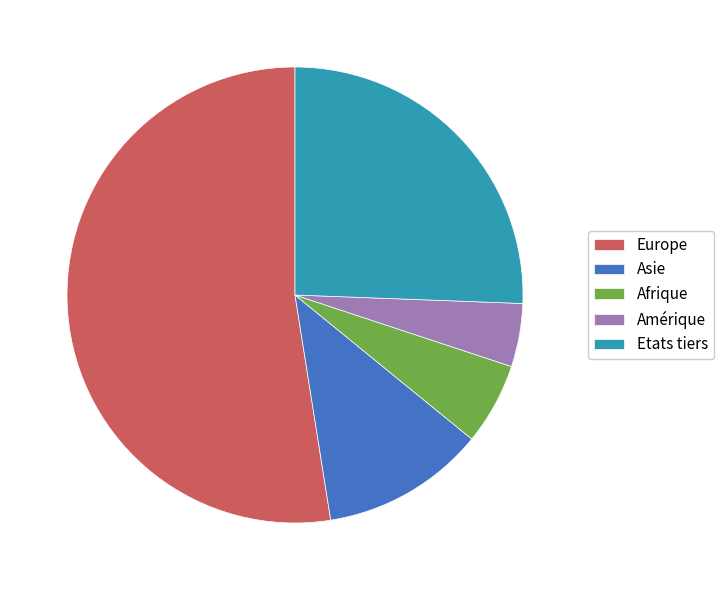

Rank the categories by value from highest to lowest.

Europe, Etats tiers, Asie, Afrique, Amérique